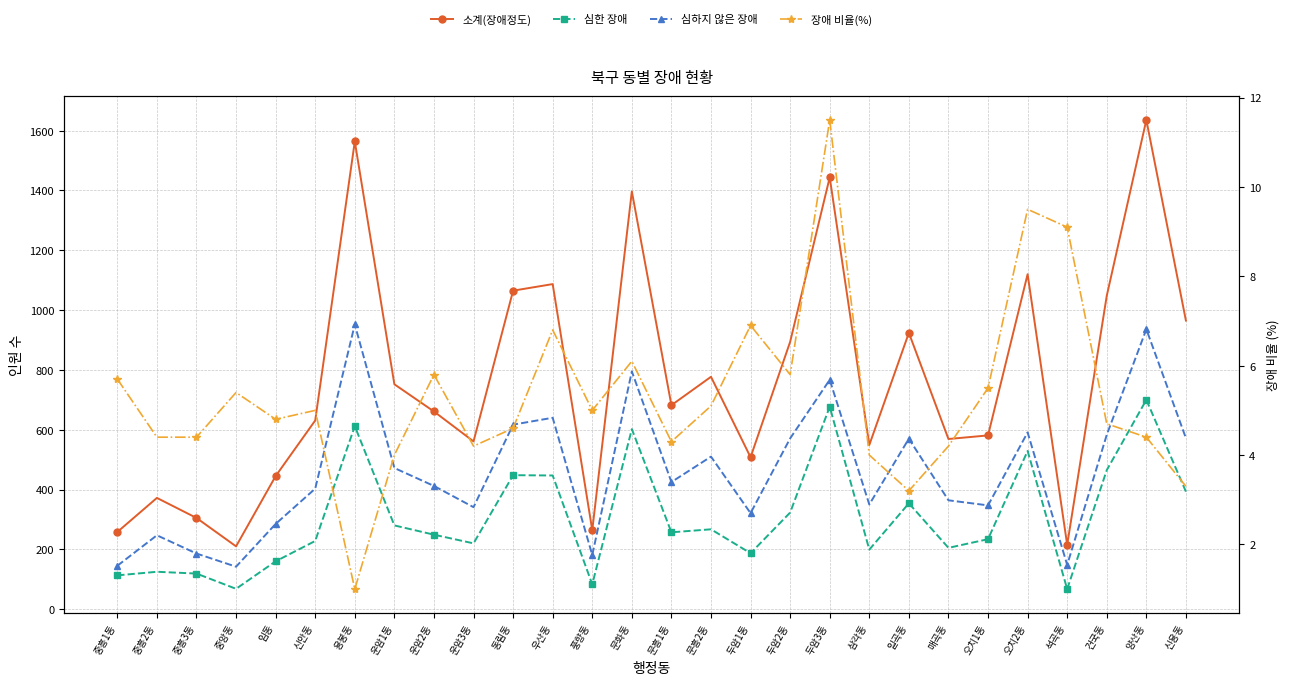

Reading right to left, list all the values displayed in this chart.

소계(장애정도): 신용동=965.0	양산동=1636.0	건국동=1048.0	석곡동=215.0	오치2동=1120.0	오치1동=581.0	매곡동=569.0	일곡동=924.0	삼각동=549.0	두암3동=1444.0	두암2동=894.0	두암1동=508.0	문흥2동=777.0	문흥1동=682.0	문화동=1397.0	풍향동=264.0	우산동=1087.0	동림동=1065.0	운암3동=561.0	운암2동=661.0	운암1동=752.0	용봉동=1564.0	신안동=631.0	임동=445.0	중앙동=210.0	중흥3동=305.0	중흥2동=372.0	중흥1동=258.0
심한 장애: 신용동=393.0	양산동=700.0	건국동=465.0	석곡동=67.0	오치2동=529.0	오치1동=234.0	매곡동=205.0	일곡동=354.0	삼각동=199.0	두암3동=677.0	두암2동=323.0	두암1동=187.0	문흥2동=267.0	문흥1동=257.0	문화동=602.0	풍향동=83.0	우산동=447.0	동림동=448.0	운암3동=220.0	운암2동=249.0	운암1동=280.0	용봉동=612.0	신안동=228.0	임동=160.0	중앙동=68.0	중흥3동=119.0	중흥2동=125.0	중흥1동=113.0
심하지 않은 장애: 신용동=572.0	양산동=936.0	건국동=583.0	석곡동=148.0	오치2동=591.0	오치1동=347.0	매곡동=364.0	일곡동=570.0	삼각동=350.0	두암3동=767.0	두암2동=571.0	두암1동=321.0	문흥2동=510.0	문흥1동=425.0	문화동=795.0	풍향동=181.0	우산동=640.0	동림동=617.0	운암3동=341.0	운암2동=412.0	운암1동=472.0	용봉동=952.0	신안동=403.0	임동=285.0	중앙동=142.0	중흥3동=186.0	중흥2동=247.0	중흥1동=145.0
장애 비율(%): 신용동=3.3	양산동=4.4	건국동=4.7	석곡동=9.1	오치2동=9.5	오치1동=5.5	매곡동=4.2	일곡동=3.2	삼각동=4.0	두암3동=11.5	두암2동=5.8	두암1동=6.9	문흥2동=5.1	문흥1동=4.3	문화동=6.1	풍향동=5.0	우산동=6.8	동림동=4.6	운암3동=4.2	운암2동=5.8	운암1동=4.0	용봉동=1.0	신안동=5.0	임동=4.8	중앙동=5.4	중흥3동=4.4	중흥2동=4.4	중흥1동=5.7